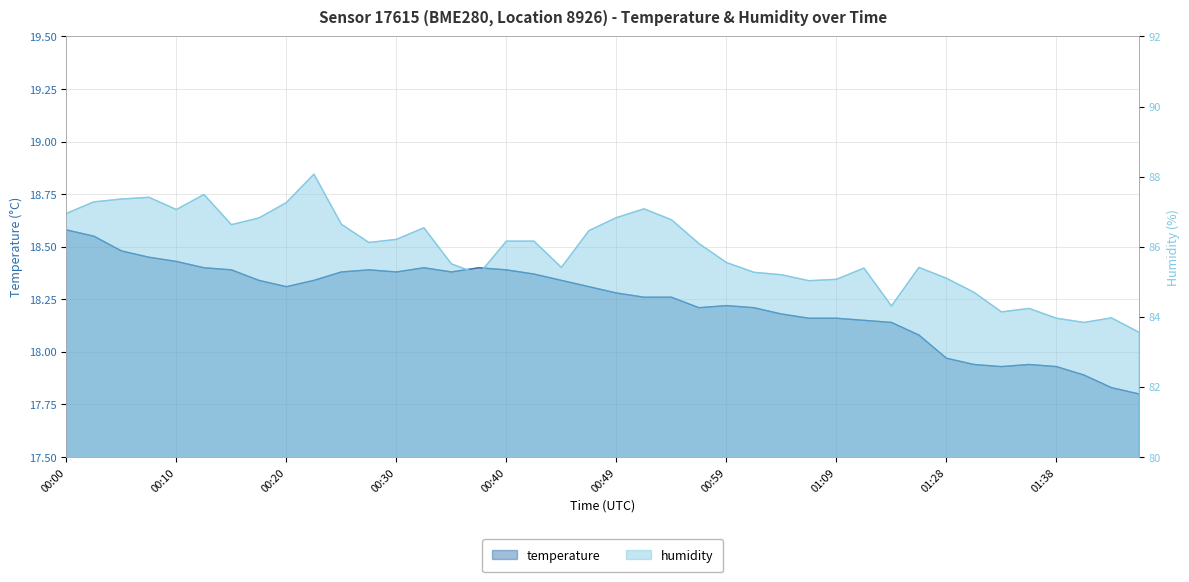

Where is humidity nearest to the value 85?

01:06